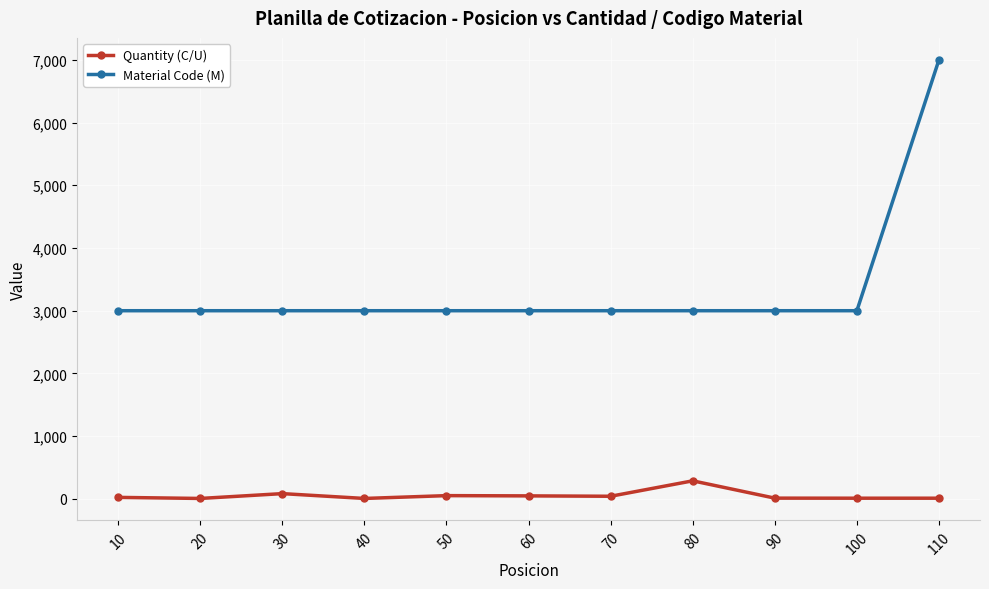

What is the value of the Quantity (C/U) point at the 6th from the left?

48.0